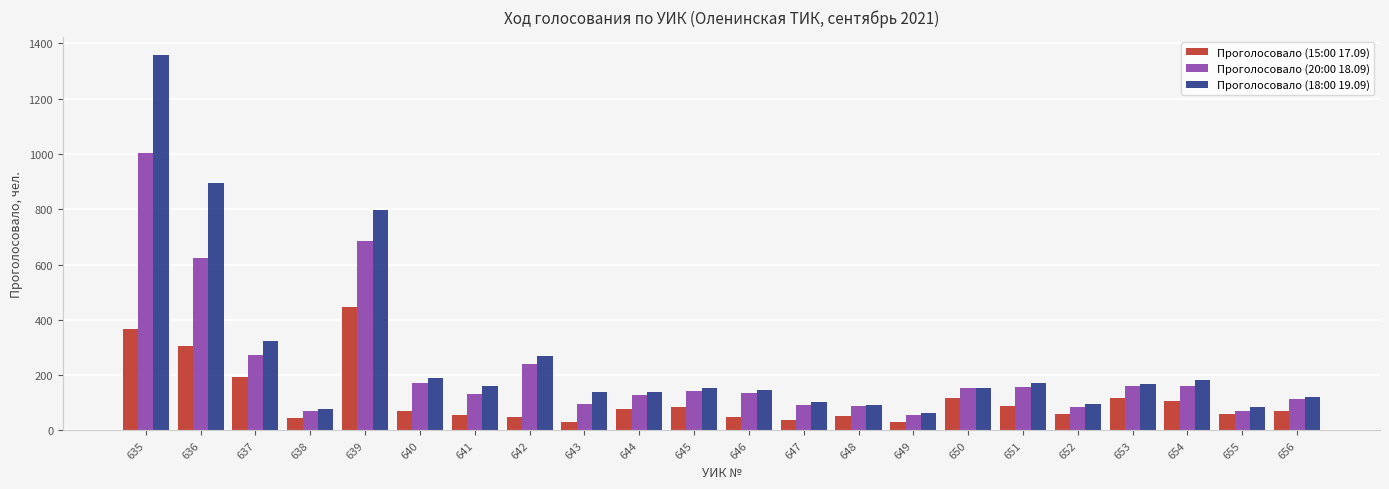

Between 638 and 644, which series saw the biggest shift?

Проголосовало (18:00 19.09)